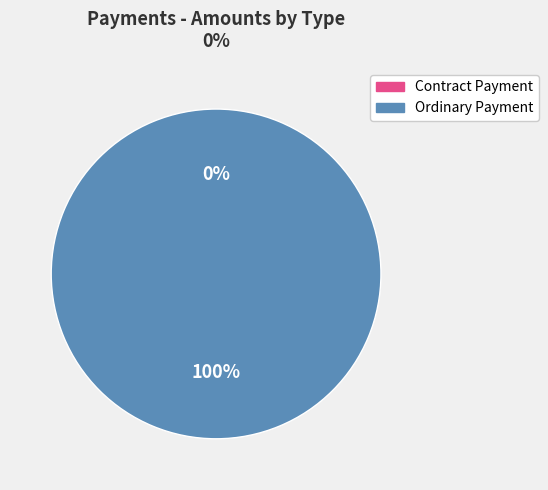

Is Contract Payment the majority of the pie?

No